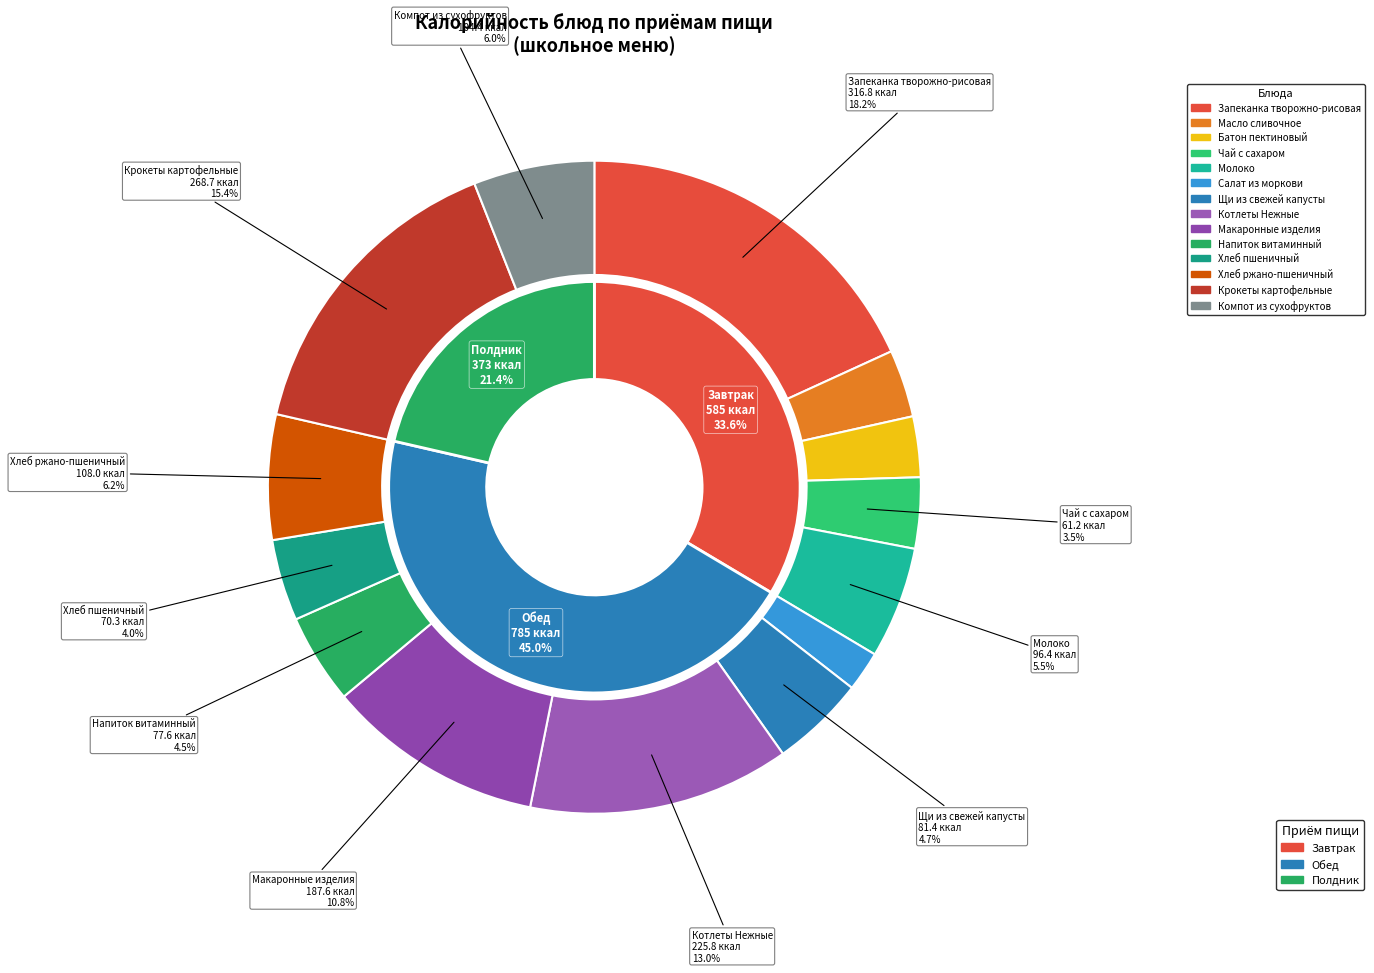

Approximately how many times larger is the value at Макаронные изделия compared to Хлеб ржано-пшеничный?

1.7